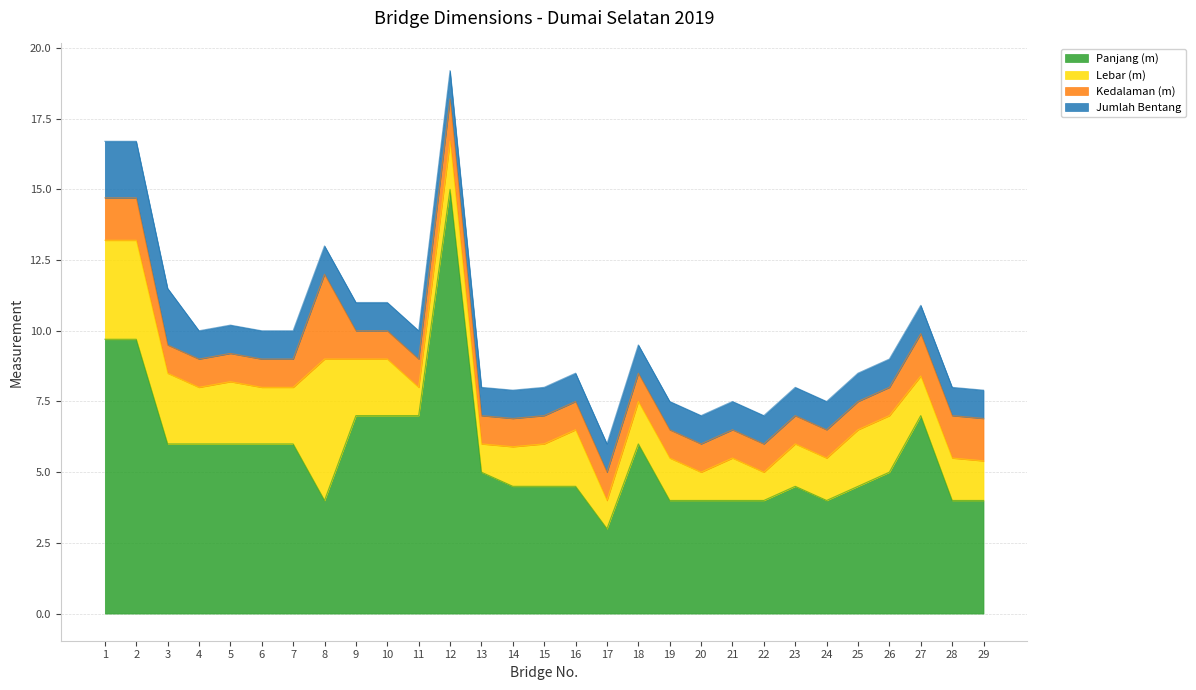

Reading left to right, extract all data points from this chart.

Panjang (m): 1=9.7	2=9.7	3=6.0	4=6.0	5=6.0	6=6.0	7=6.0	8=4.0	9=7.0	10=7.0	11=7.0	12=15.0	13=5.0	14=4.5	15=4.5	16=4.5	17=3.0	18=6.0	19=4.0	20=4.0	21=4.0	22=4.0	23=4.5	24=4.0	25=4.5	26=5.0	27=7.0	28=4.0	29=4.0
Lebar (m): 1=3.5	2=3.5	3=2.5	4=2.0	5=2.2	6=2.0	7=2.0	8=5.0	9=2.0	10=2.0	11=1.0	12=1.7	13=1.0	14=1.4	15=1.5	16=2.0	17=1.0	18=1.5	19=1.5	20=1.0	21=1.5	22=1.0	23=1.5	24=1.5	25=2.0	26=2.0	27=1.4	28=1.5	29=1.4
Kedalaman (m): 1=1.5	2=1.5	3=1.0	4=1.0	5=1.0	6=1.0	7=1.0	8=3.0	9=1.0	10=1.0	11=1.0	12=1.5	13=1.0	14=1.0	15=1.0	16=1.0	17=1.0	18=1.0	19=1.0	20=1.0	21=1.0	22=1.0	23=1.0	24=1.0	25=1.0	26=1.0	27=1.5	28=1.5	29=1.5
Jumlah Bentang: 1=2.0	2=2.0	3=2.0	4=1.0	5=1.0	6=1.0	7=1.0	8=1.0	9=1.0	10=1.0	11=1.0	12=1.0	13=1.0	14=1.0	15=1.0	16=1.0	17=1.0	18=1.0	19=1.0	20=1.0	21=1.0	22=1.0	23=1.0	24=1.0	25=1.0	26=1.0	27=1.0	28=1.0	29=1.0